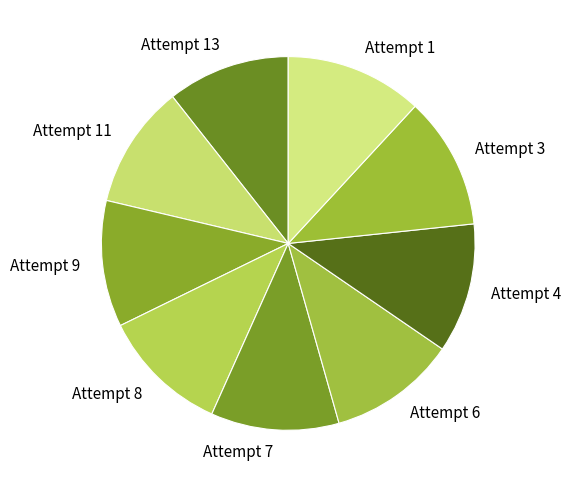

Is the sum of Attempt 8 and Attempt 1 greater than half?

No